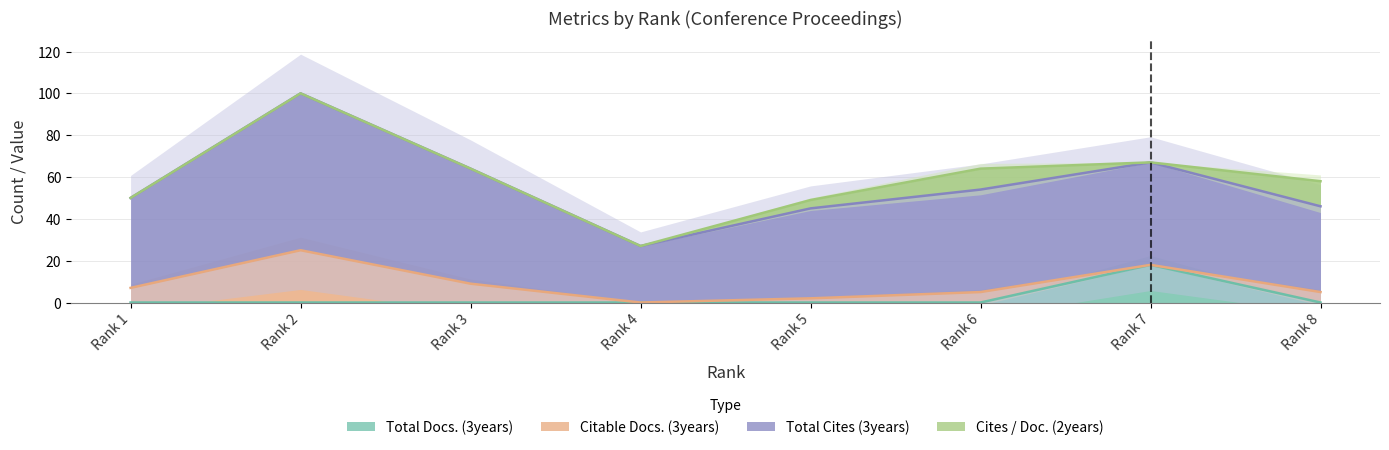

Reading left to right, transcribe all the data shown in this chart.

Total Docs. (3years): 0	0	0	0	0	0	18	0
Citable Docs. (3years): 7	25	9	0	2	5	0	5
Total Cites (3years): 43	75	55	27	43	49	49	41
Cites / Doc. (2years): 0	0	0	0	4	10	0	12